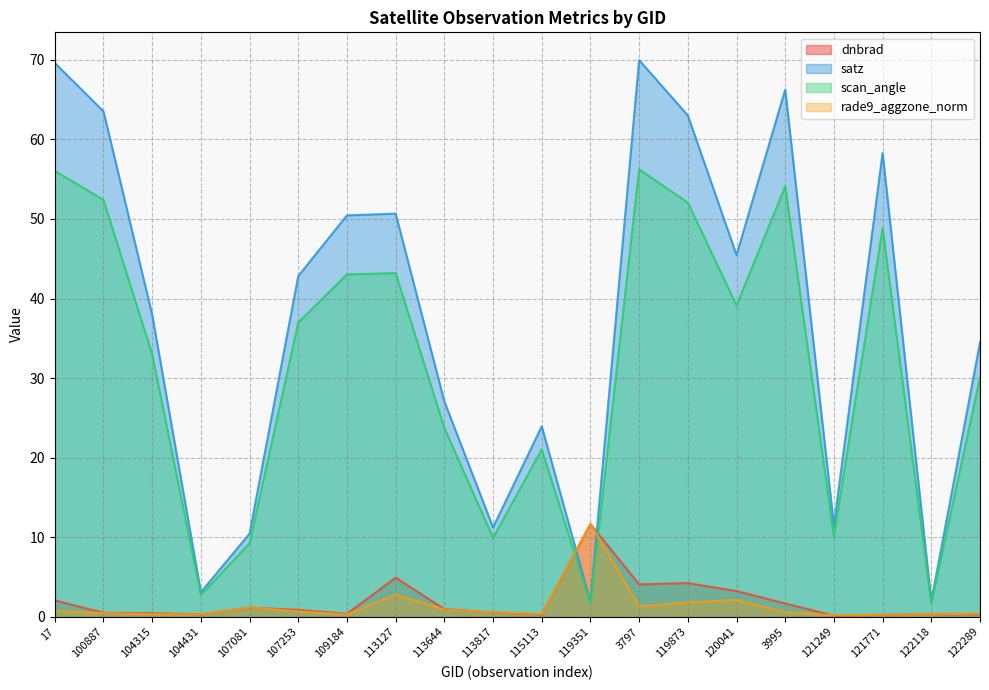

True or false: rade9_aggzone_norm has more than 2 points higher than both neighbors.

True